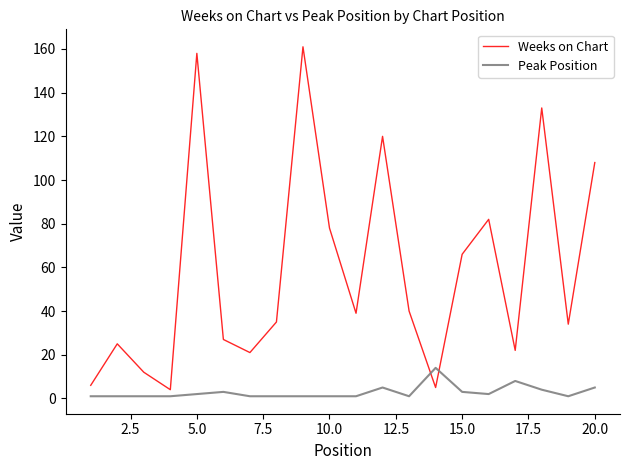

What is the difference between the maximum and minimum values in the Weeks on Chart series?

157